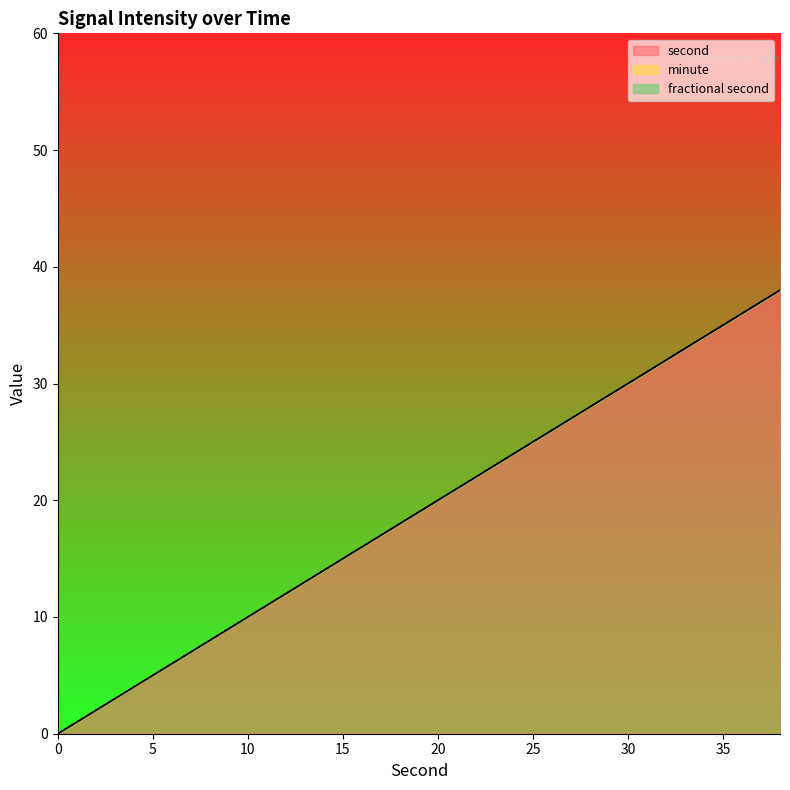

True or false: second and fractional second intersect in this chart.

False